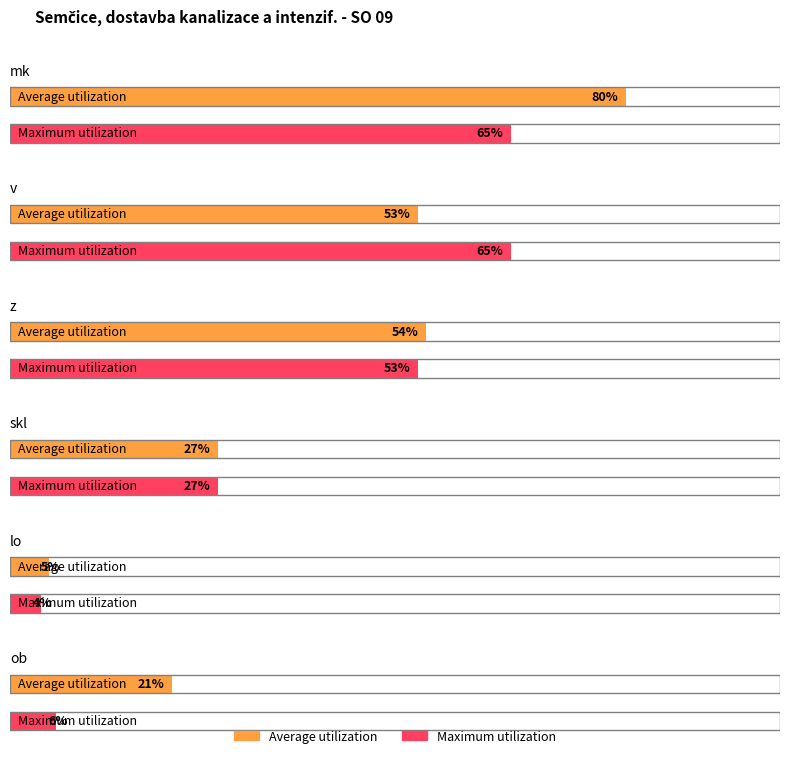

How many data points in Maximum utilization are above 53?

2